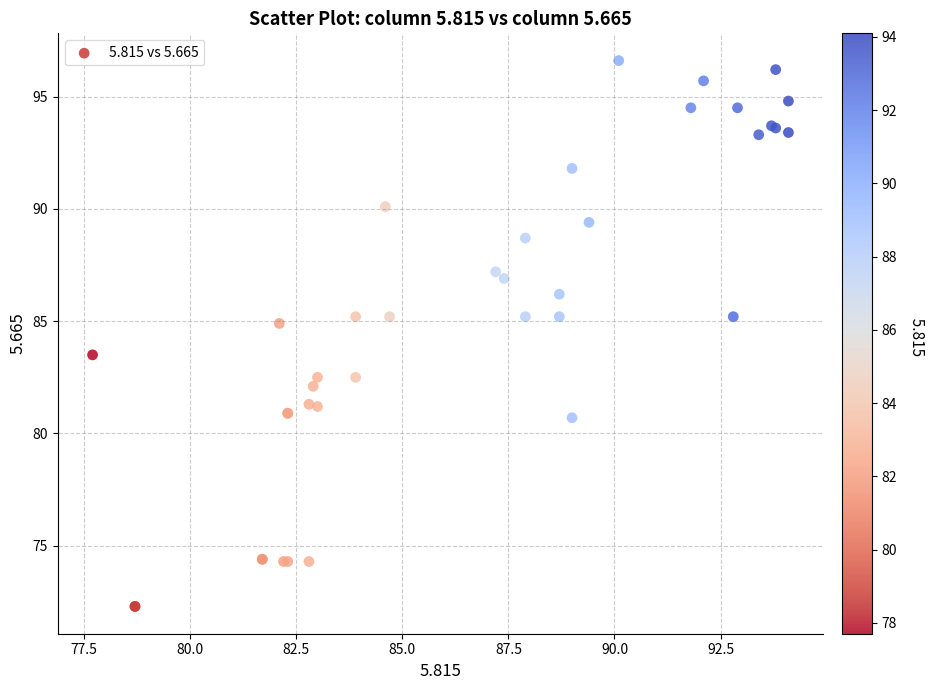

What Y value in the scatter plot is closest to 84?

83.5